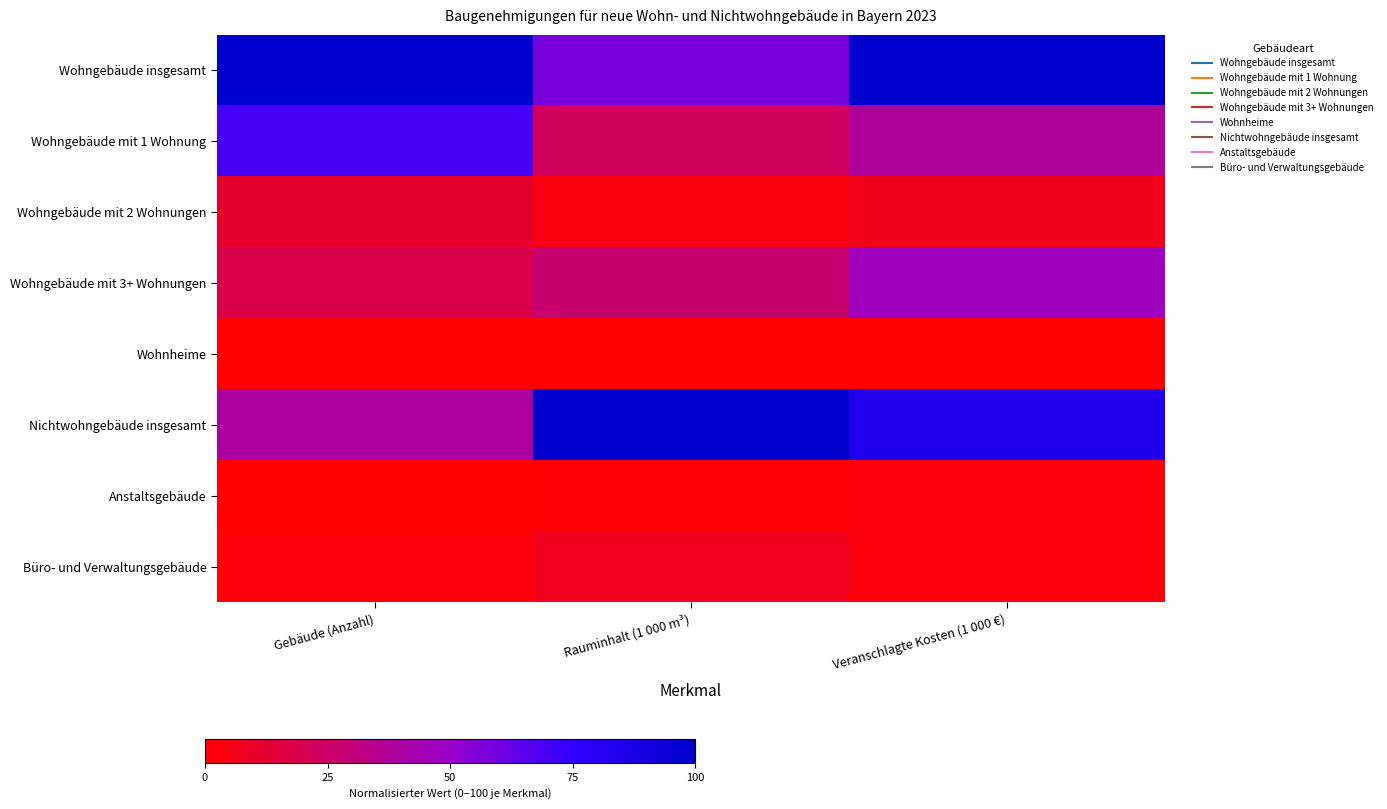

At which category does the chart reach its peak across all series?

Gebäude (Anzahl)